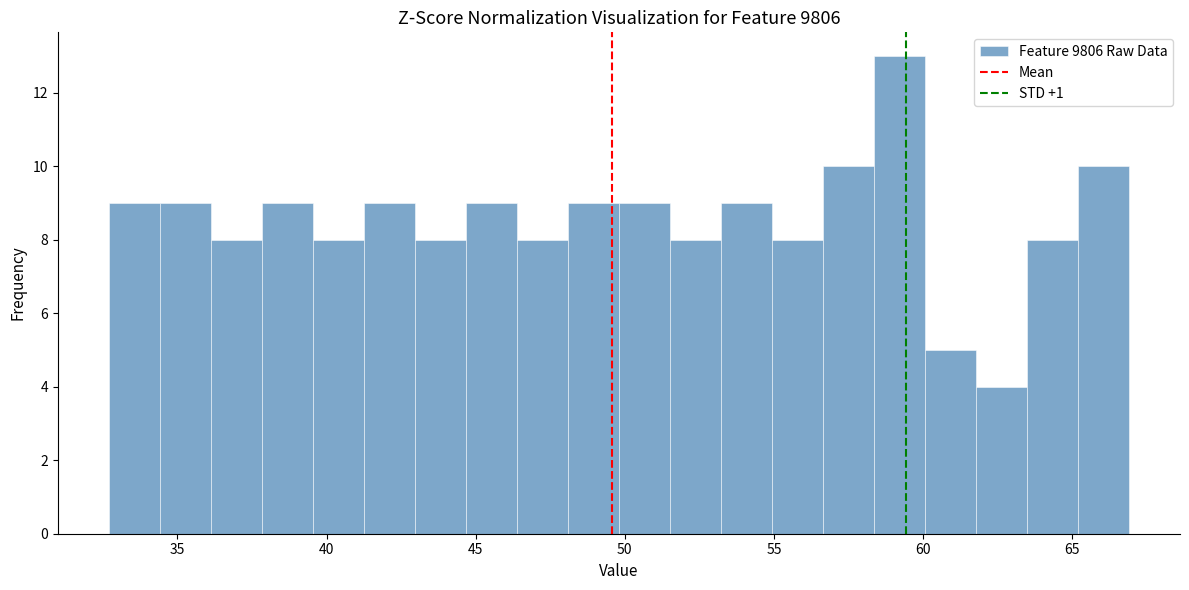

Read against the x-axis, roughly where is the centre of the tallest bar?

59.0